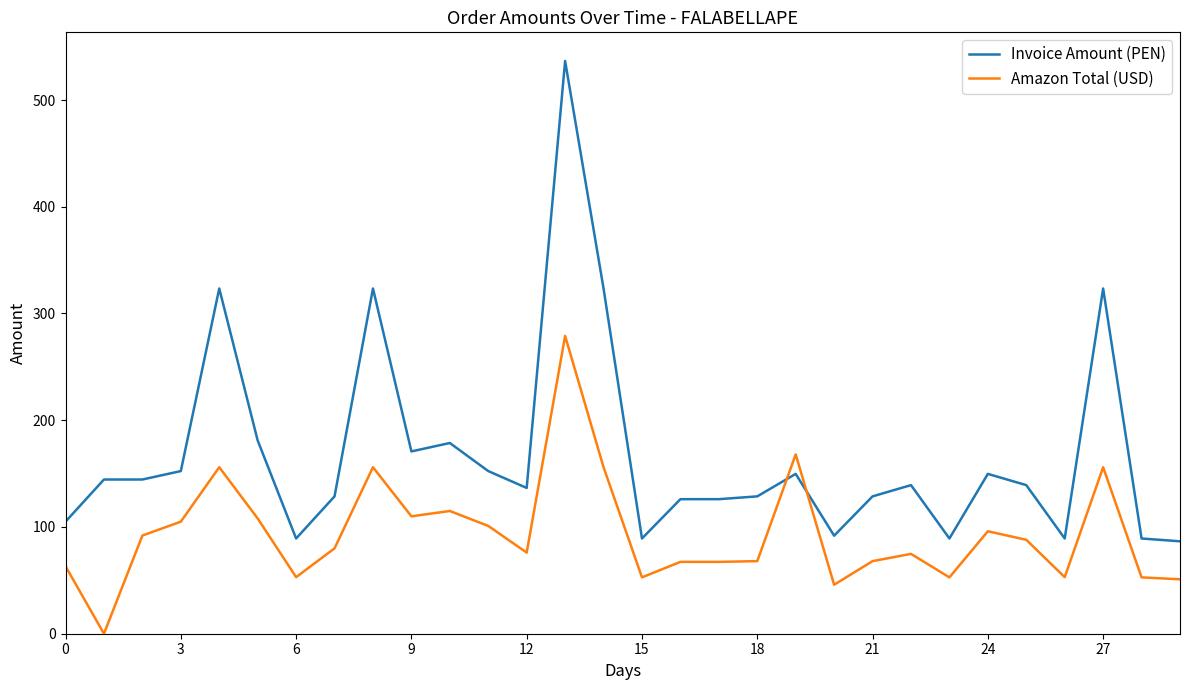

Which series has the largest total across all categories?

Invoice Amount (PEN)